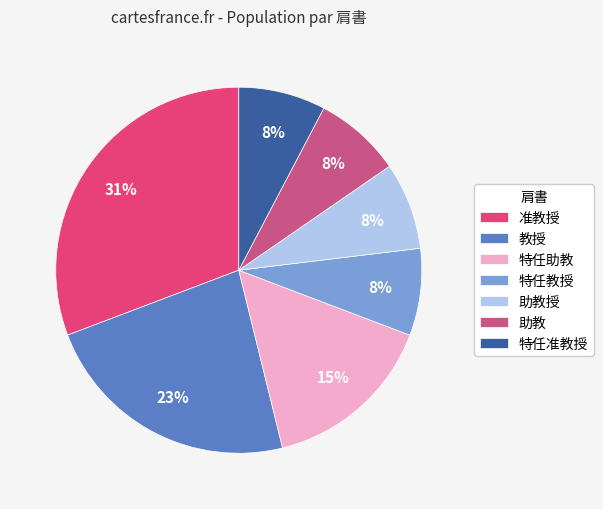

True or false: 助教授 accounts for 2% of the total.

False